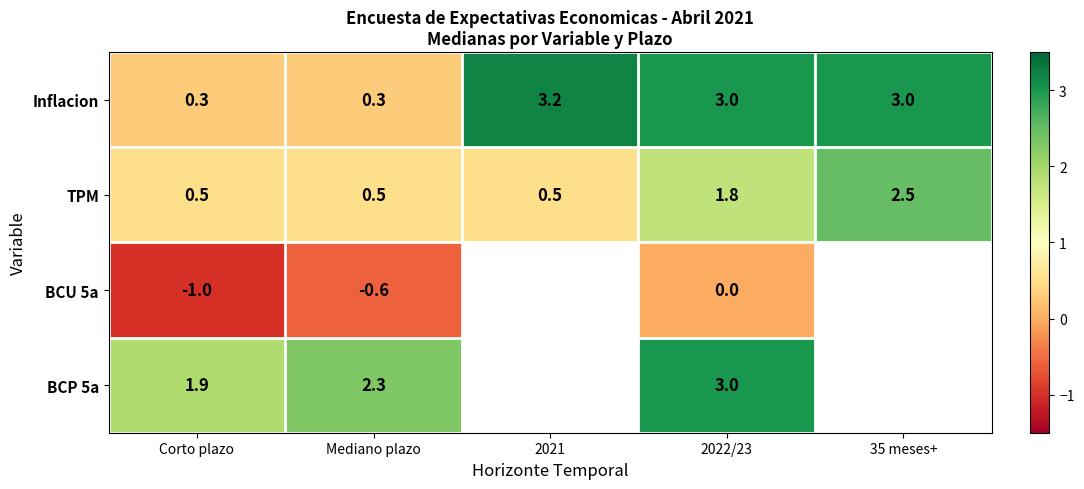

Which label corresponds to the smallest value in the chart?

Corto plazo